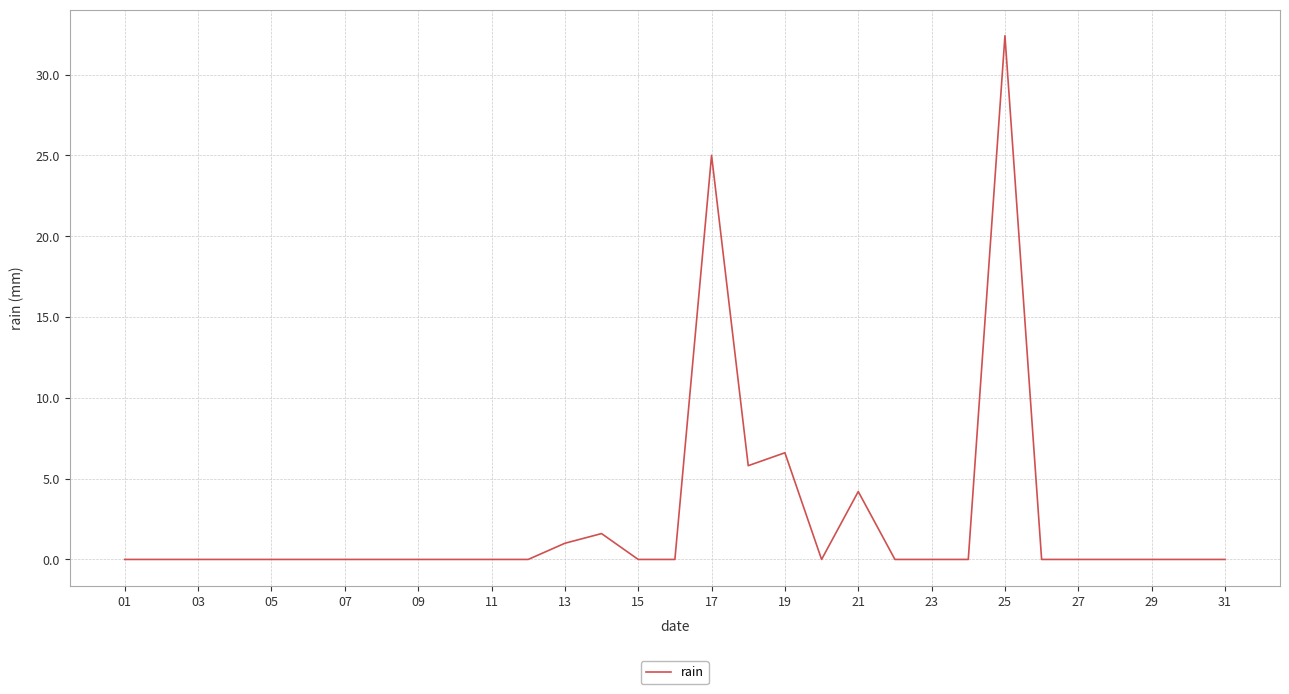

What is the difference between the maximum and minimum values?

32.4